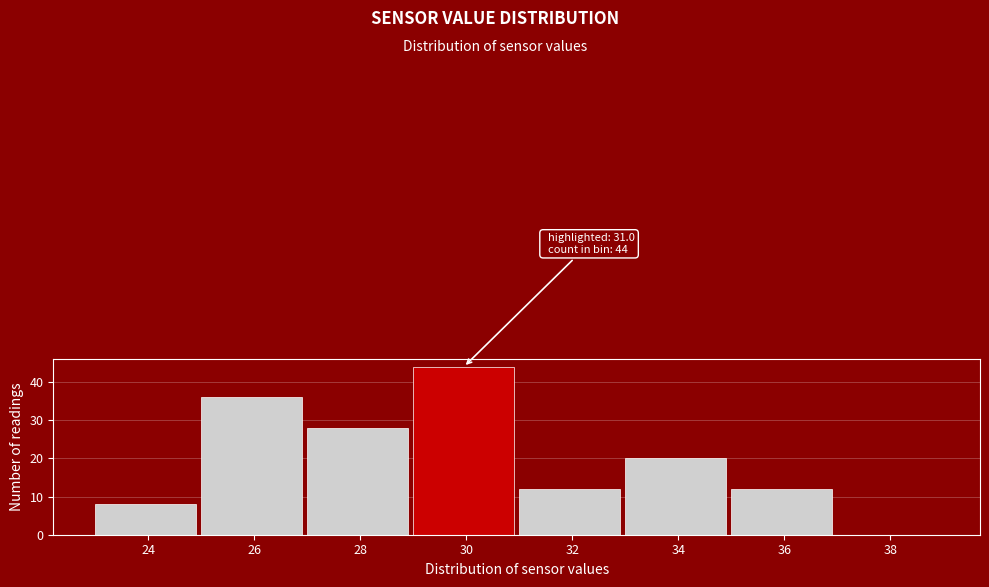

Reading left to right, transcribe all the data shown in this chart.

24=8	26=36	28=28	30=44	32=12	34=20	36=12	38=0